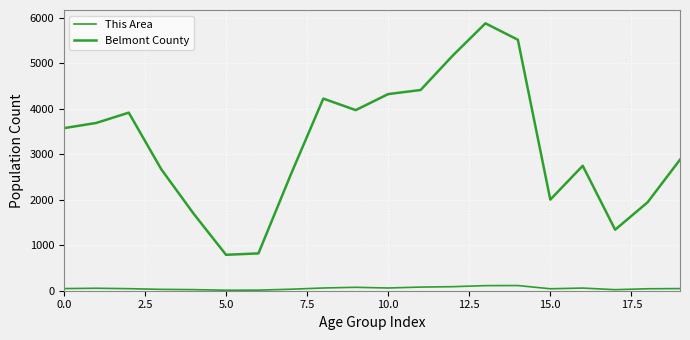

Does the chart display data point markers on the line(s)?

No